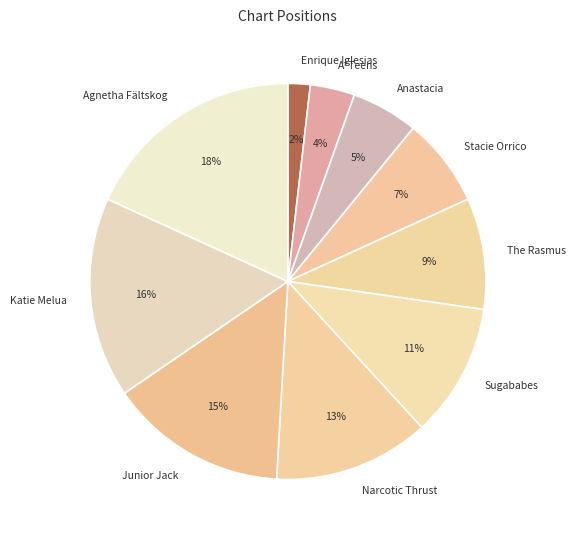

To the nearest percent, what is the difference between the largest and smallest slice percentages?

16%